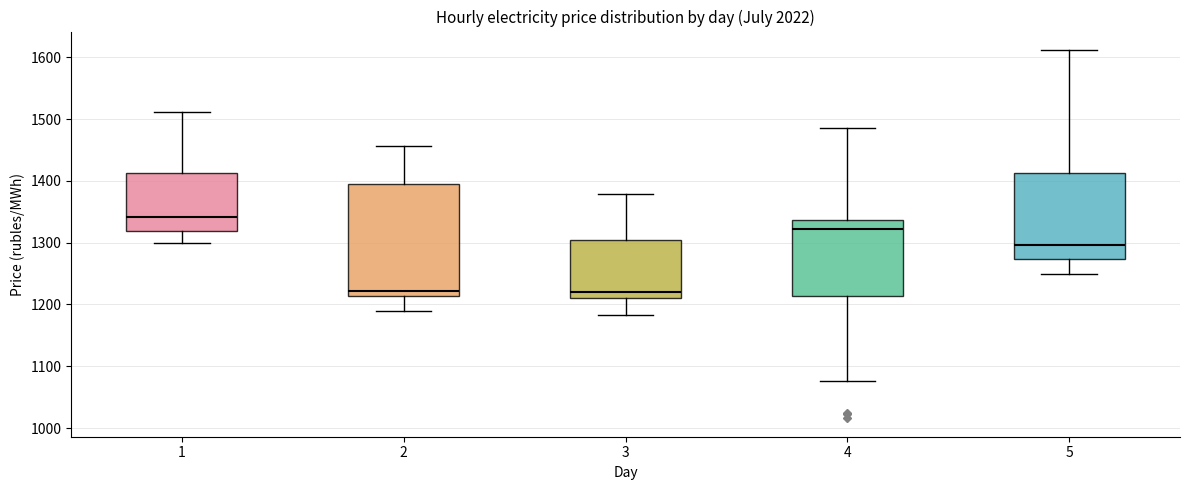

Reading left to right, read every box against the y-axis: the position of its median line, the range the box covers, and the ends of its whiskers. The values are not printed on the chart, so give them approximately, as read against the axis.

1: median 1340, box 1320 to 1410, whiskers 1300 to 1510
2: median 1220, box 1210 to 1400, whiskers 1190 to 1460
3: median 1220, box 1210 to 1300, whiskers 1180 to 1380
4: median 1320, box 1210 to 1340, whiskers 1080 to 1480
5: median 1300, box 1270 to 1410, whiskers 1250 to 1610